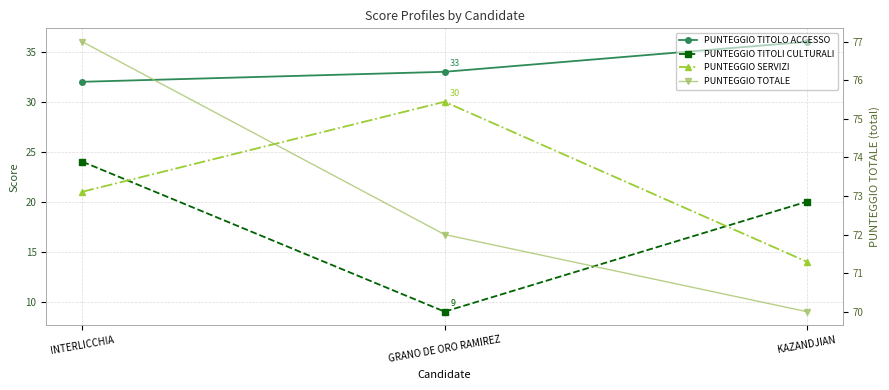

Is it true that PUNTEGGIO SERVIZI equals 30 at GRANO DE ORO RAMIREZ?

True